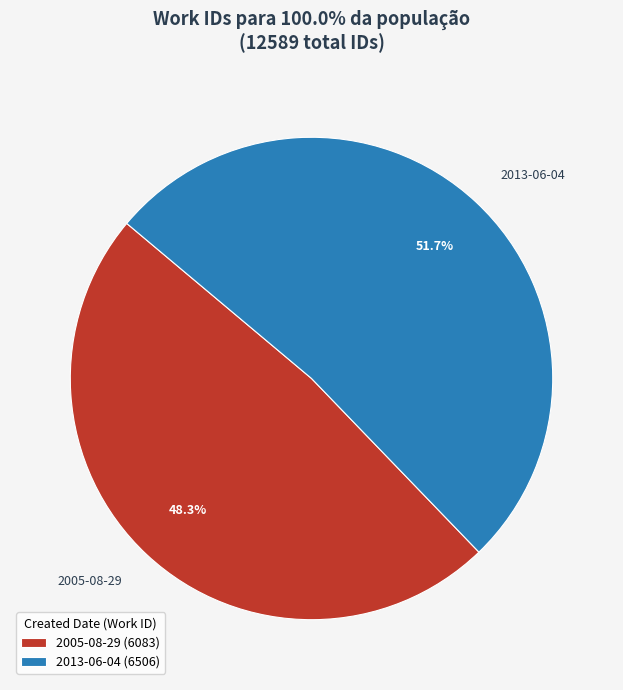

To the nearest percent, what is the combined percentage of 2013-06-04 and 2005-08-29?

100%